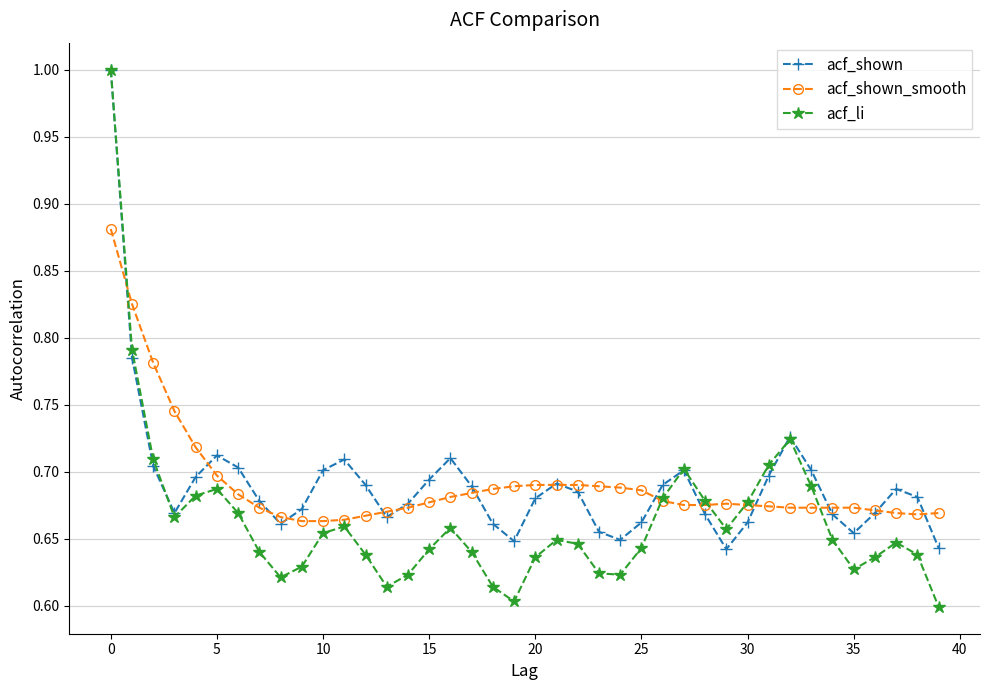

What are all the series names shown in the legend?

acf_shown, acf_shown_smooth, acf_li